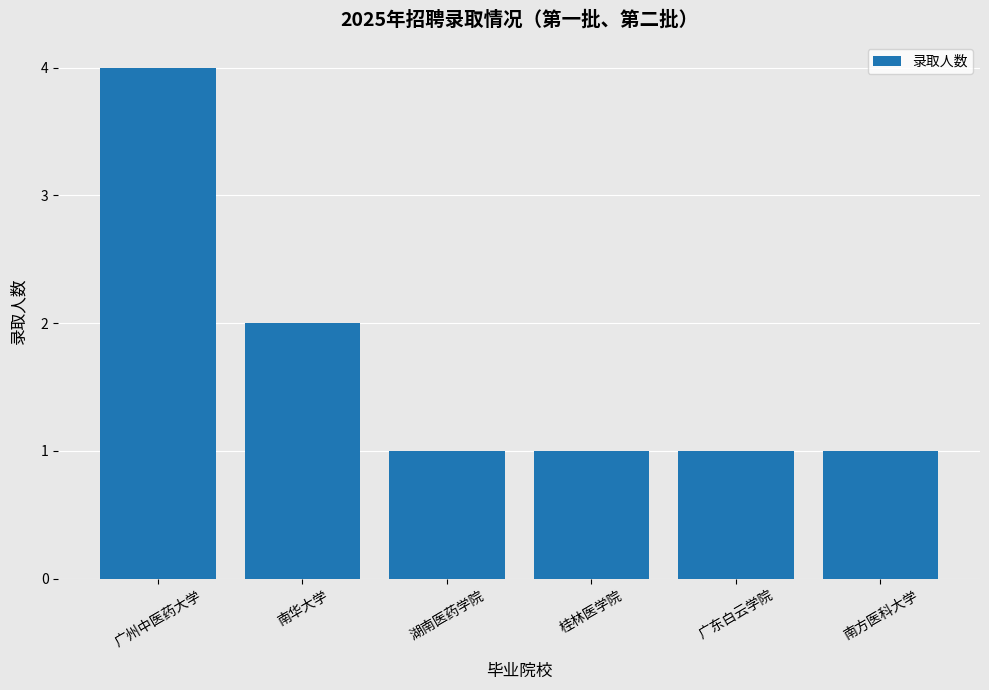

How many bars are there in total?

6